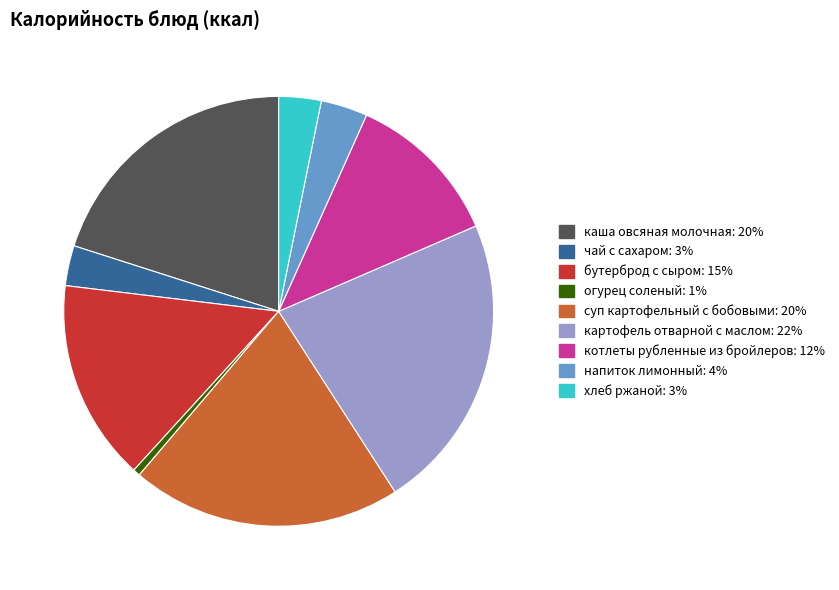

What is the ratio of the value at чай с сахаром to the value at огурец соленый?

5.6